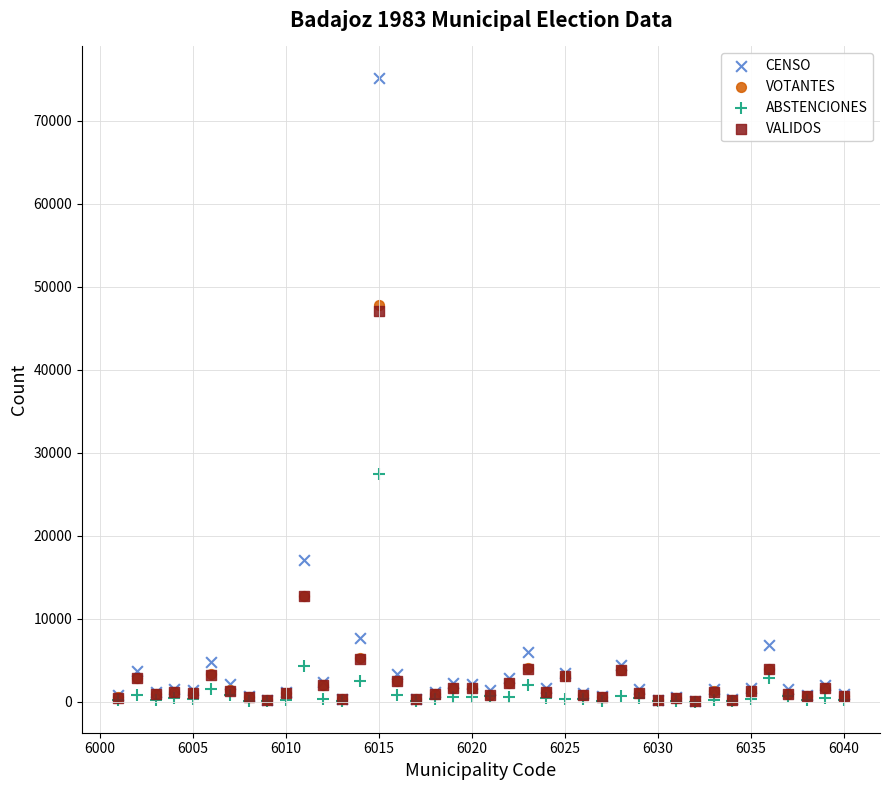

What are all the series names shown in the legend?

CENSO, VOTANTES, ABSTENCIONES, VALIDOS